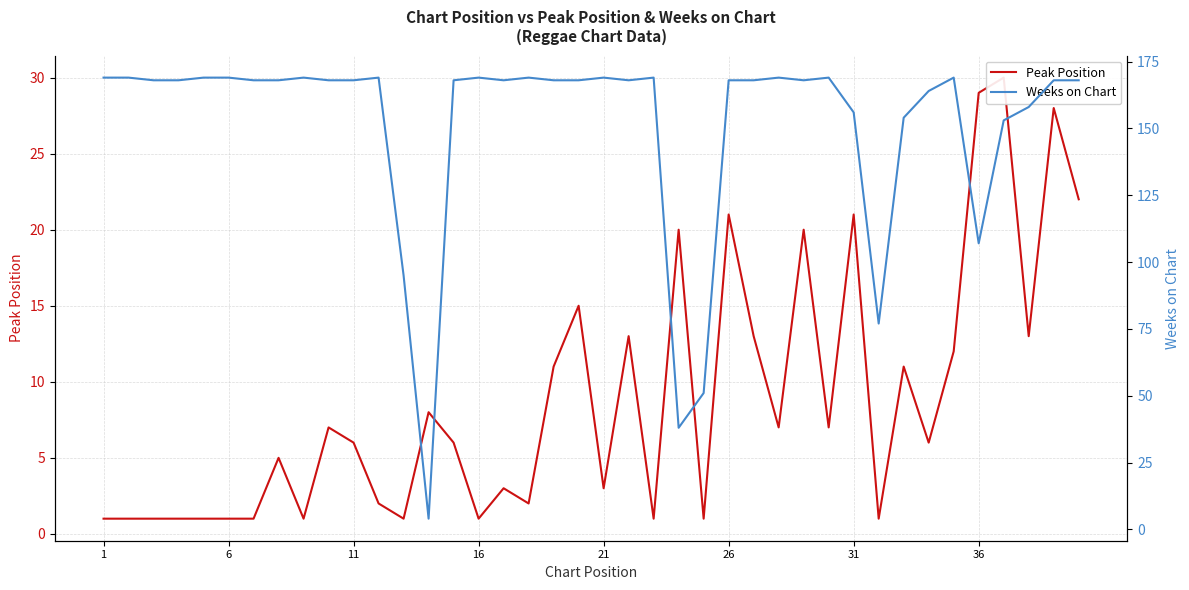

How many data points in Weeks on Chart are less than 168?

11